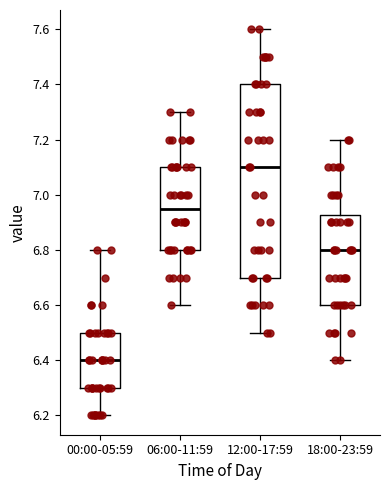

Reading left to right, transcribe this box plot: for each box, give where its median line is, the range the box spans, and where its two whiskers end, as read against the y-axis. The values are not printed on the chart, so give them approximately, as read against the axis.

00:00-05:59: median 6.40, box 6.30 to 6.50, whiskers 6.20 to 6.80
06:00-11:59: median 6.96, box 6.80 to 7.10, whiskers 6.60 to 7.30
12:00-17:59: median 7.10, box 6.70 to 7.40, whiskers 6.50 to 7.60
18:00-23:59: median 6.80, box 6.60 to 6.92, whiskers 6.40 to 7.20